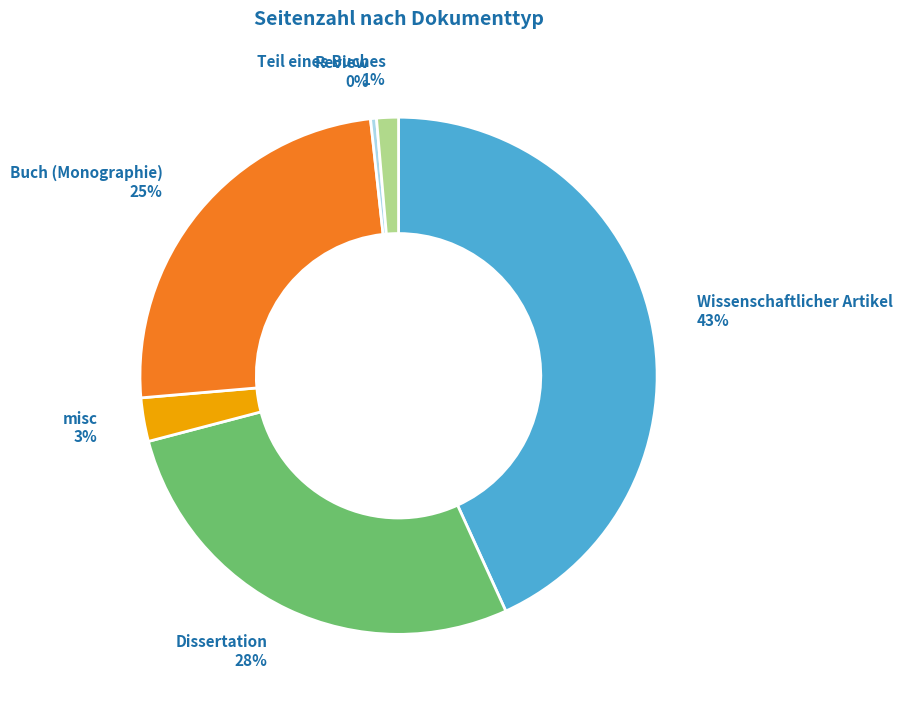

Is there a majority slice in this chart?

No